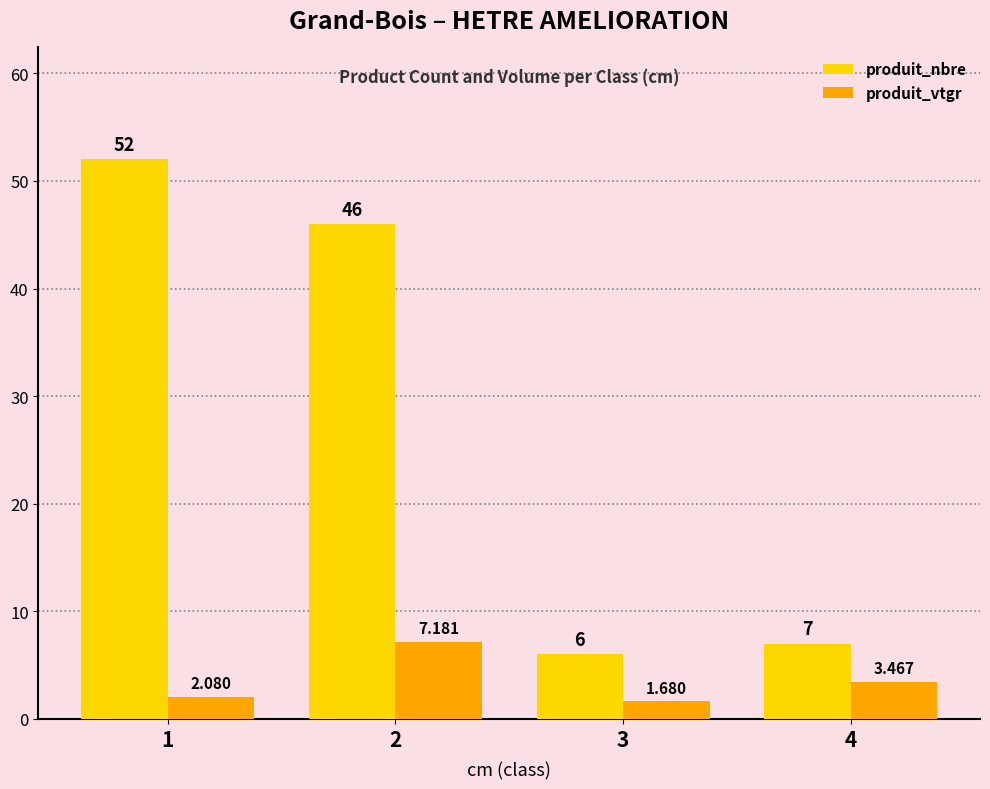

What is the maximum value for produit_vtgr?

7.2